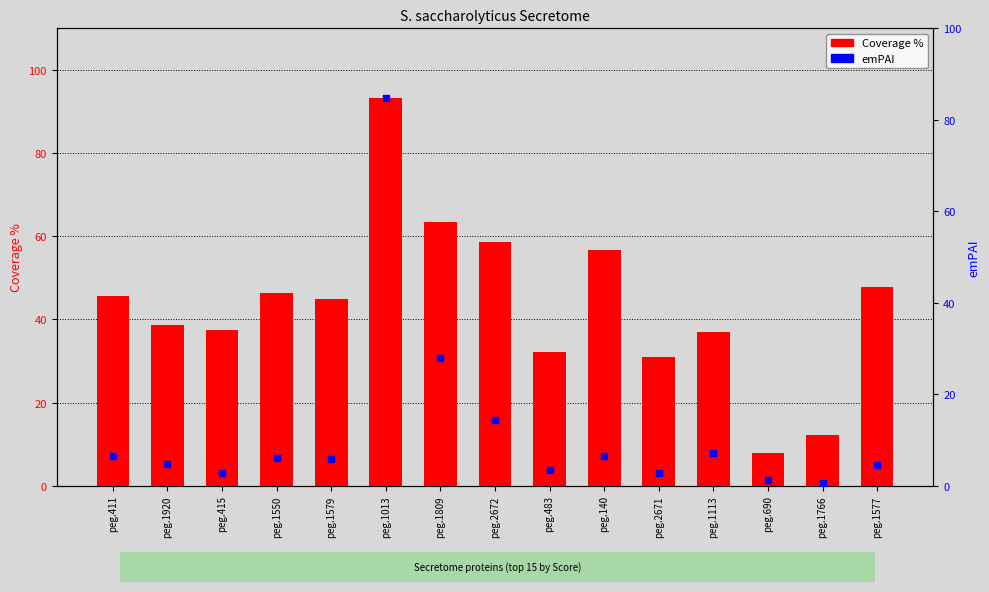

Which series has the widest spread of Y values?

Coverage %